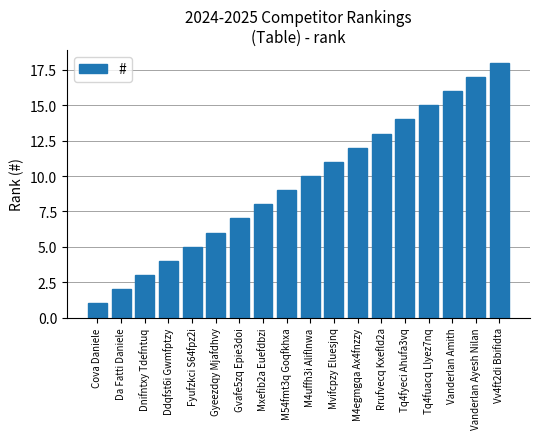

Which has a higher value, Gyeezdqy Mjafdhvy or Gvafe5zq Epie3doi?

Gvafe5zq Epie3doi